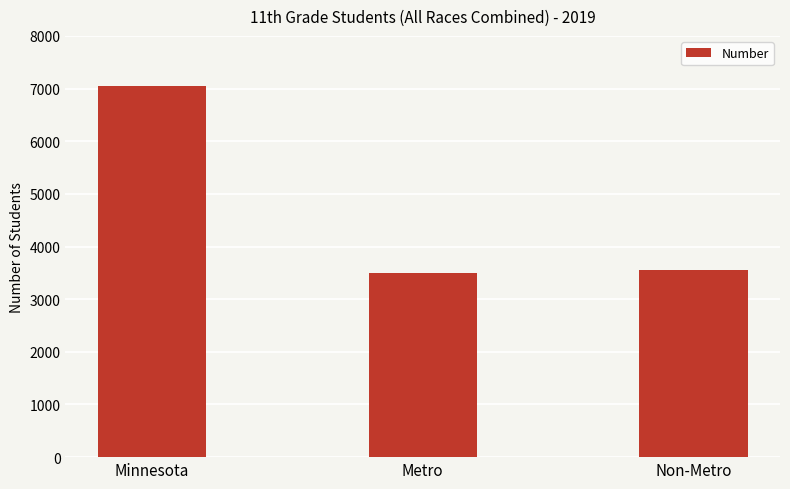

What is the difference between the second highest and minimum values?

57